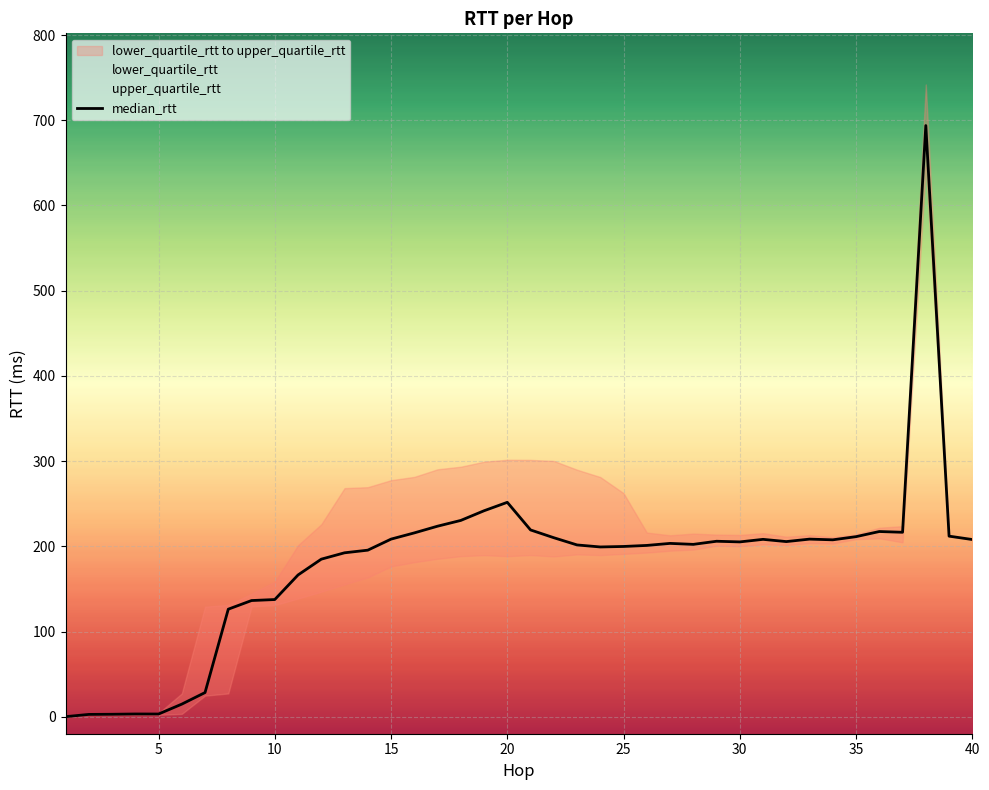

Is it true that median_rtt equals 349.3 at 35?

False